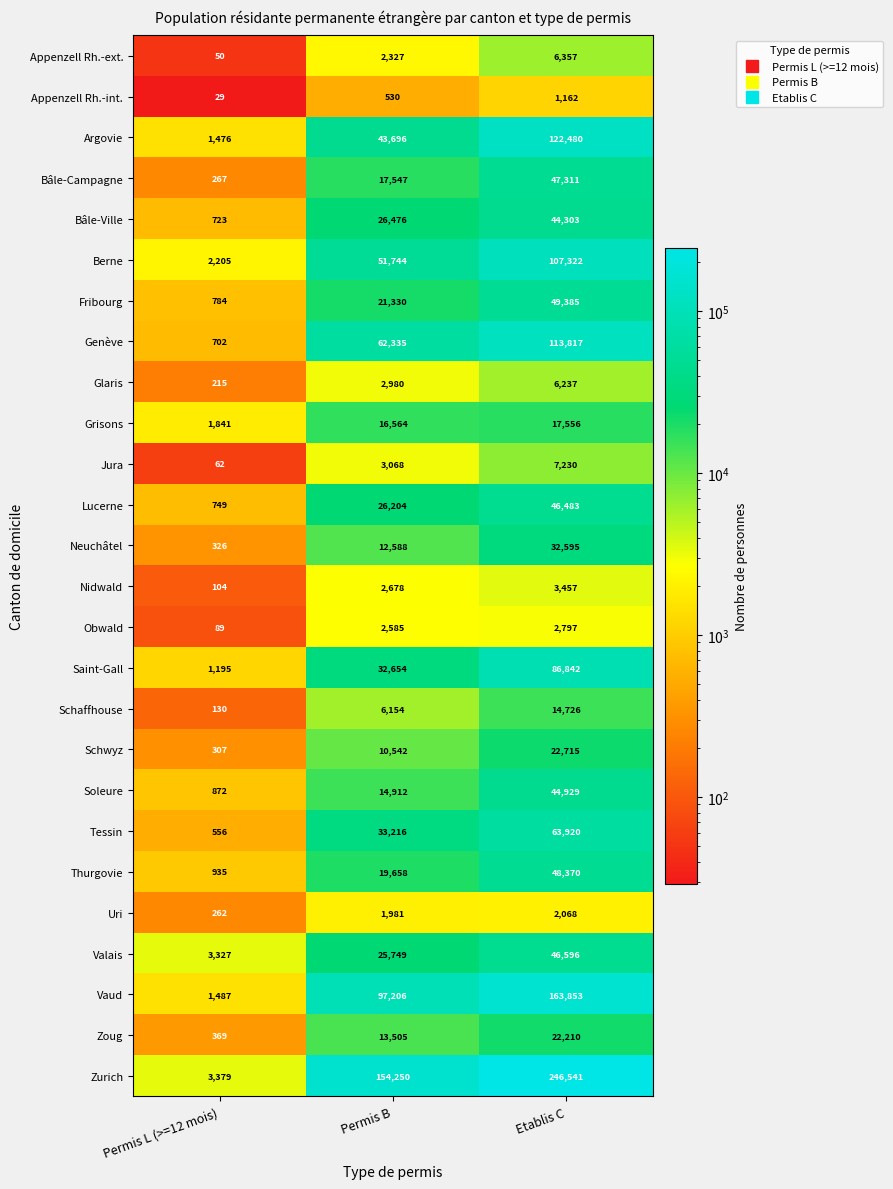

What value does the Tessin series have at Etablis C, to the nearest 50?

63900